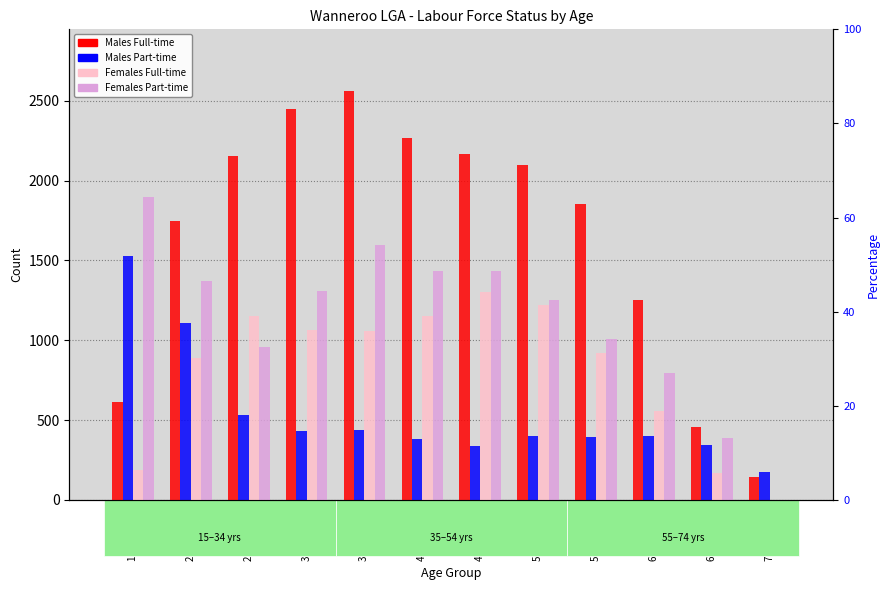

What is the average value of the Males Part-time series?

539